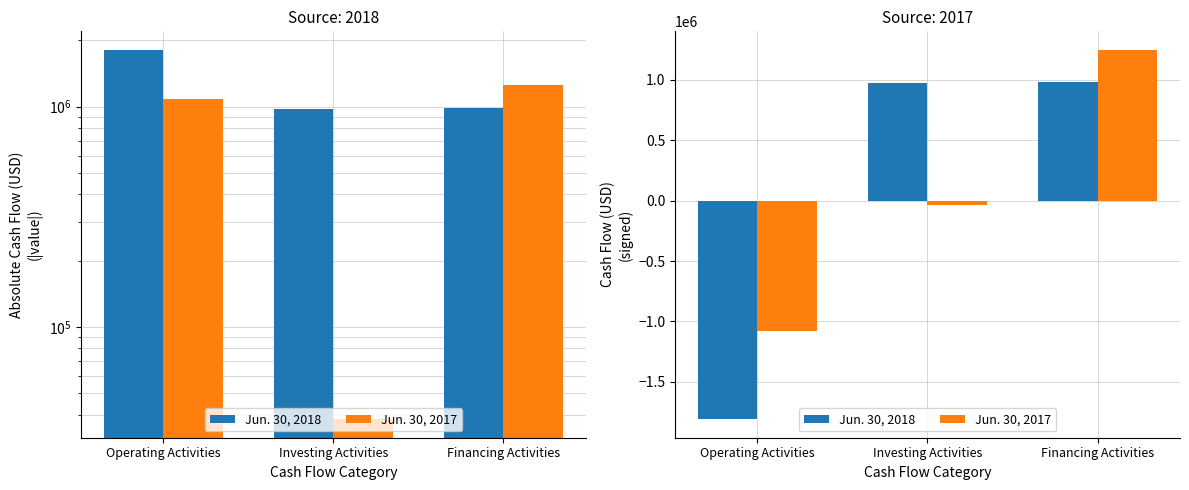

What is the average value of the Jun. 30, 2017 series?

42422